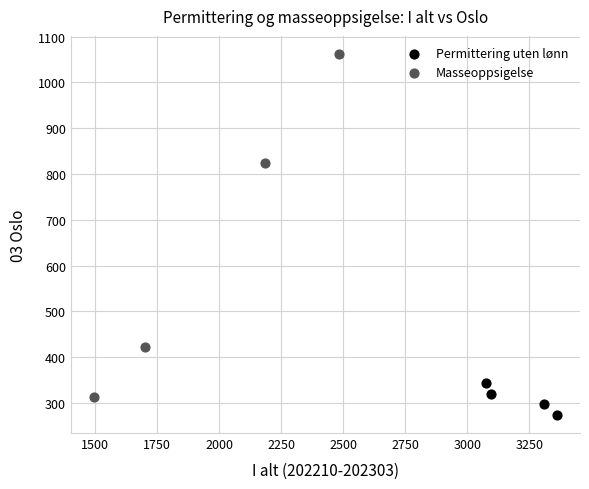

Which series contains the lowest Y value?

Permittering uten lønn